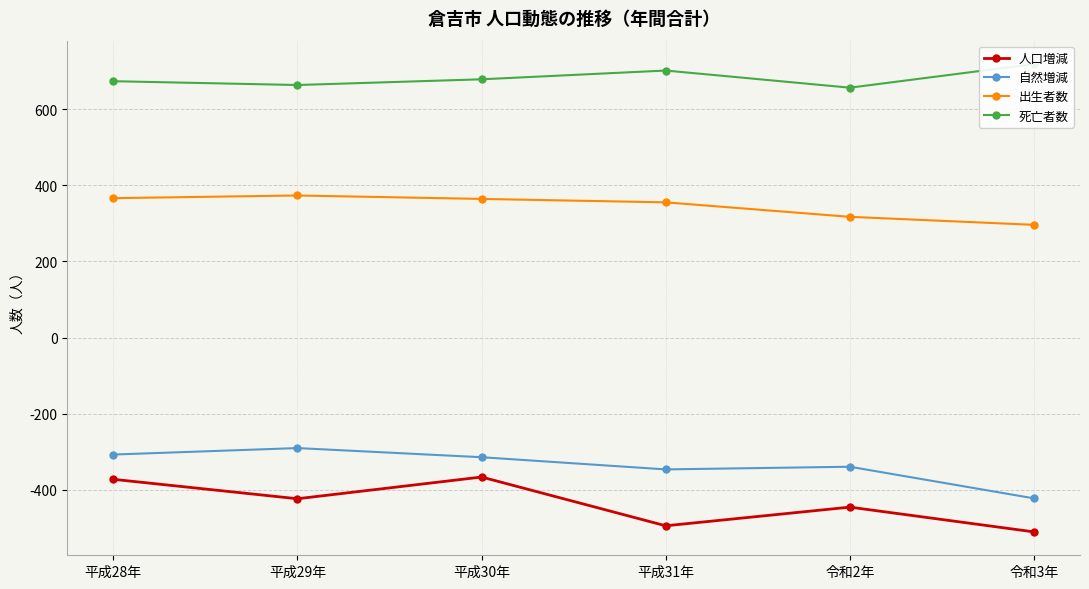

What is the difference between the highest and lowest values at 平成31年?

1195